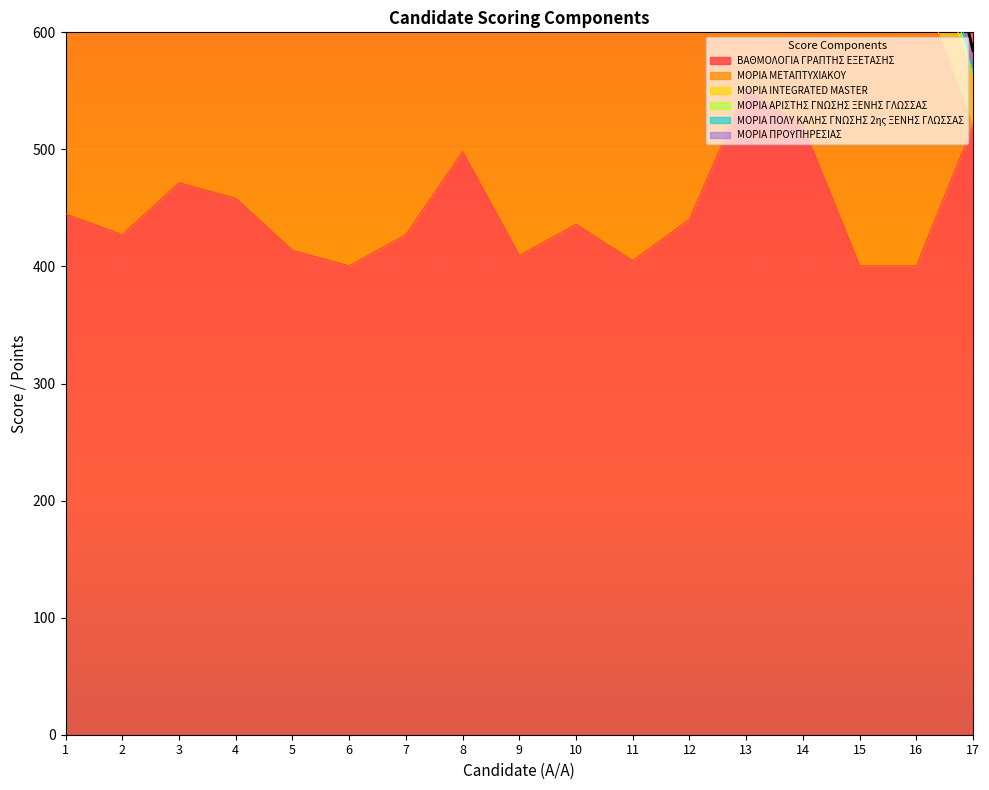

How many lines are shown in the chart?

6